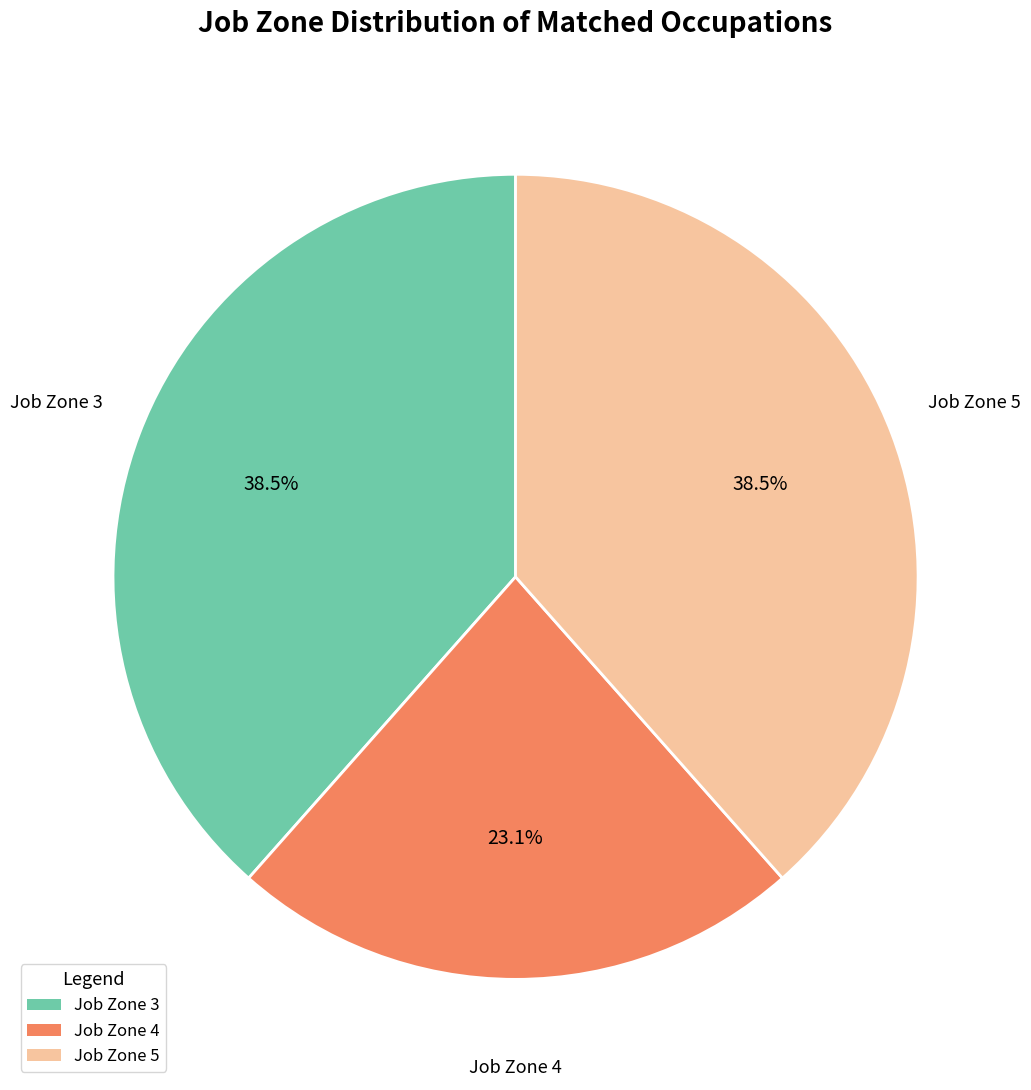

What is the ratio of the value at Job Zone 3 to the value at Job Zone 4?

1.7